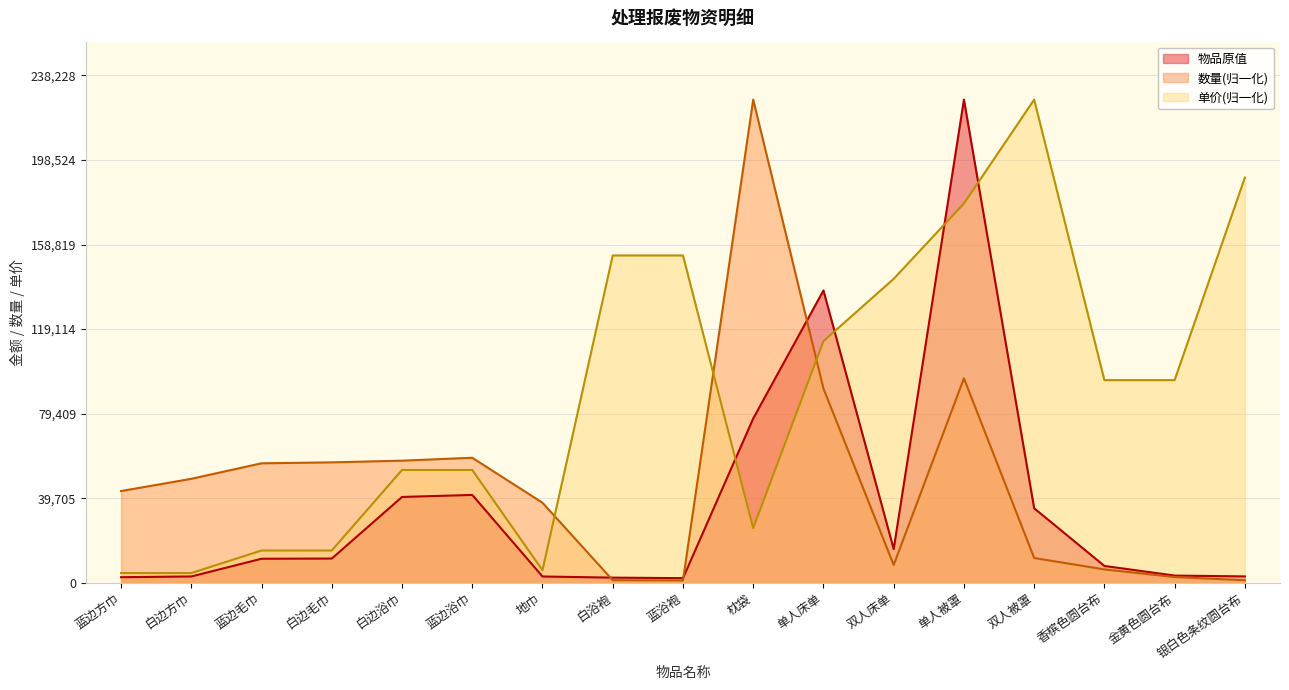

Does the chart have visible grid lines?

Yes